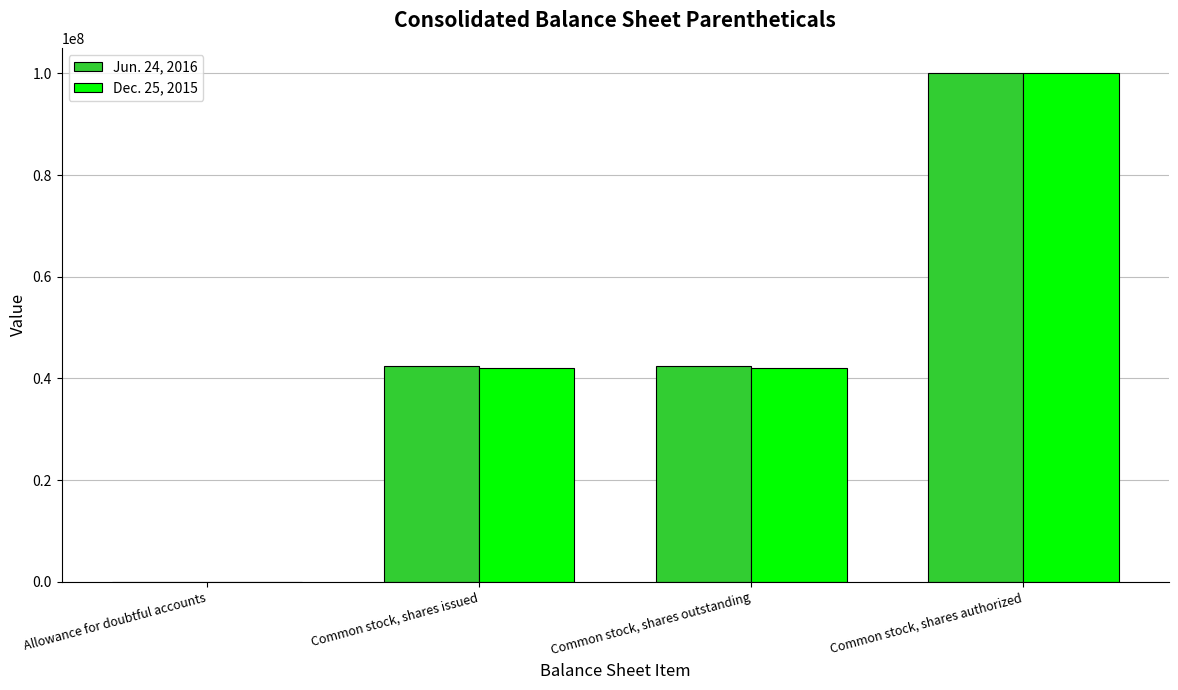

Which series changed the most between Common stock, shares issued and Common stock, shares authorized?

Dec. 25, 2015